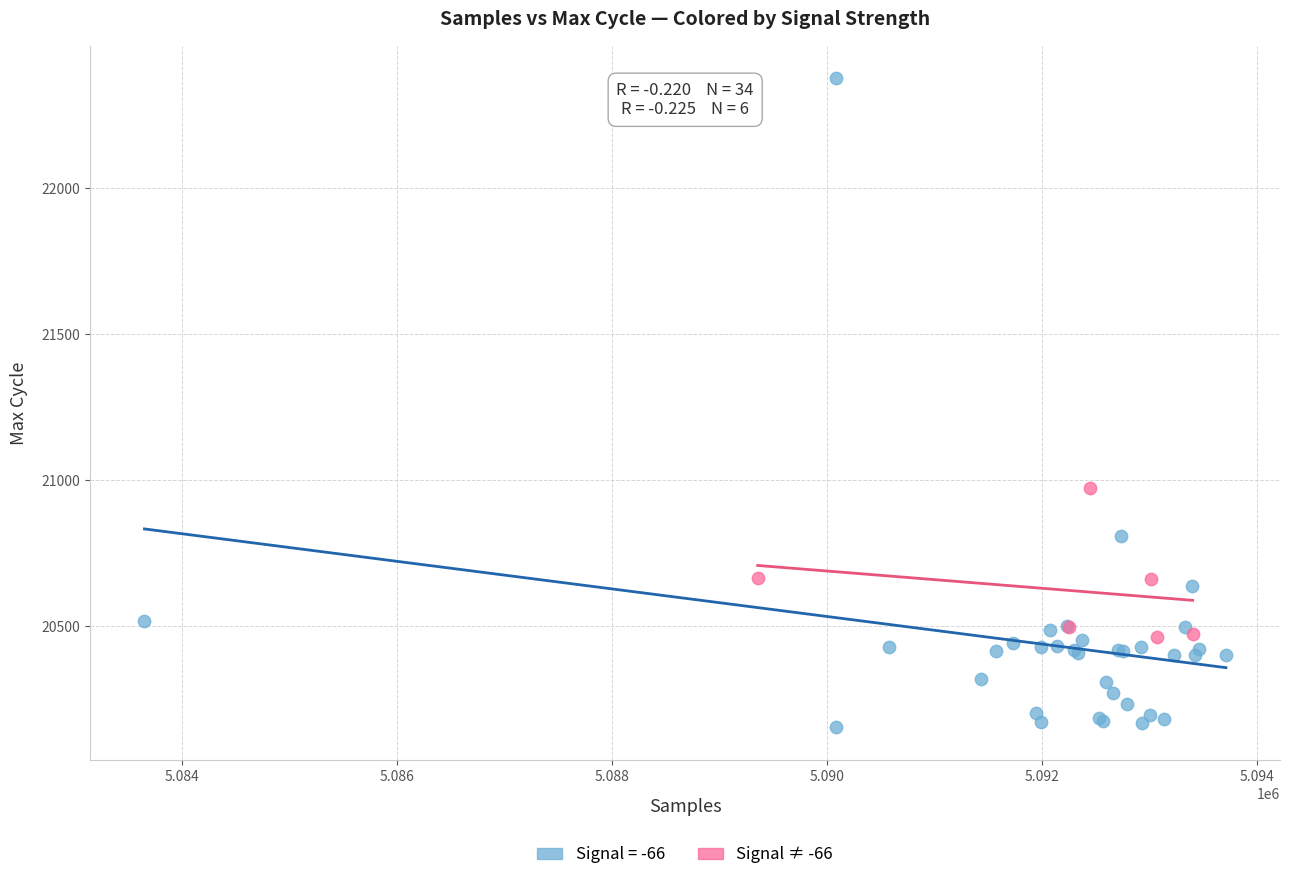

Which series contains the highest Y value?

Signal = -66